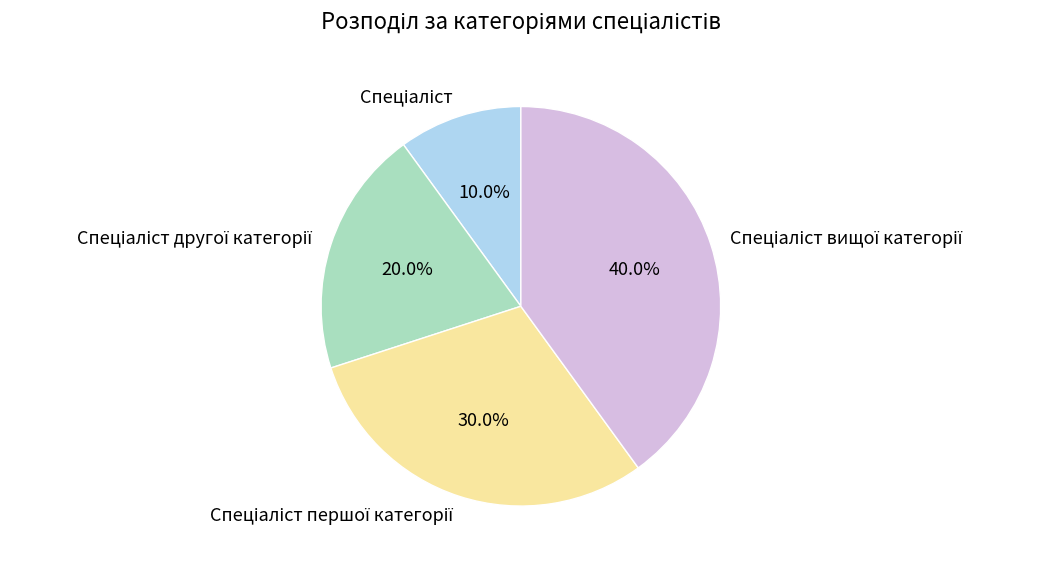

Does any single category account for the majority?

No